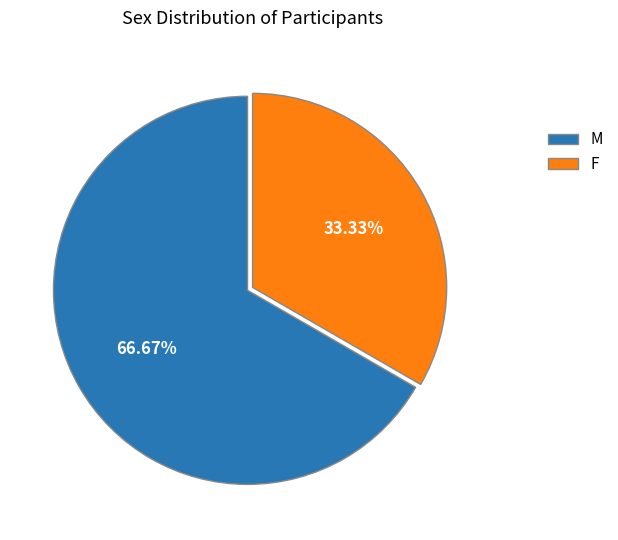

True or false: F accounts for 27% of the total.

False